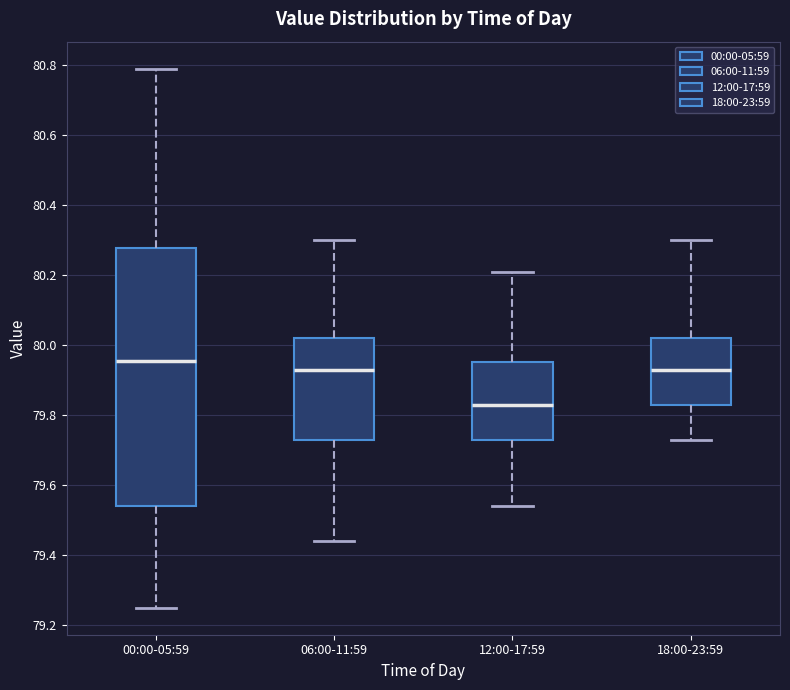

Comparing the boxes themselves (not the whiskers), which one is the tallest?

00:00-05:59